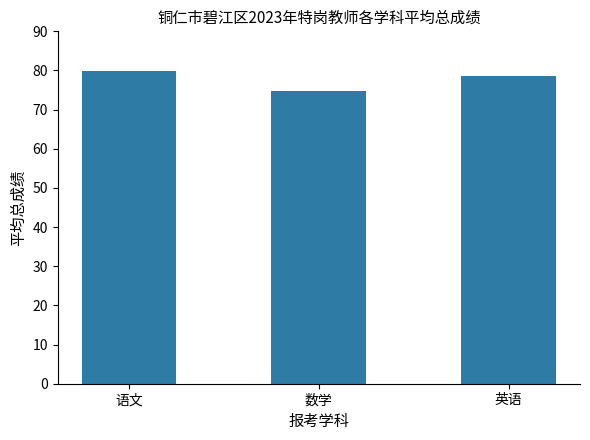

Count the number of data series in this chart.

1